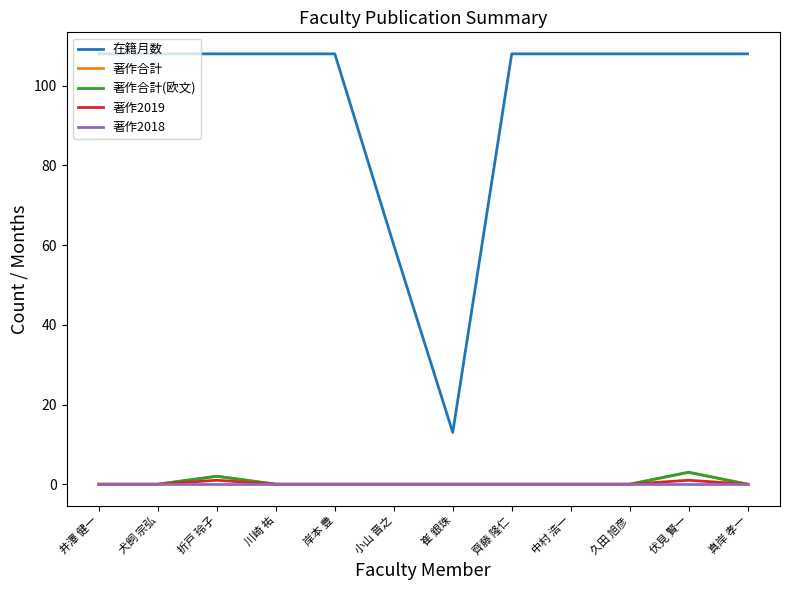

Reading right to left, list all the values displayed in this chart.

在籍月数: 108	108	108	108	108	13	60	108	108	108	108	108
著作合計: 0	3	0	0	0	0	0	0	0	2	0	0
著作合計(欧文): 0	3	0	0	0	0	0	0	0	2	0	0
著作2019: 0	1	0	0	0	0	0	0	0	1	0	0
著作2018: 0	0	0	0	0	0	0	0	0	0	0	0